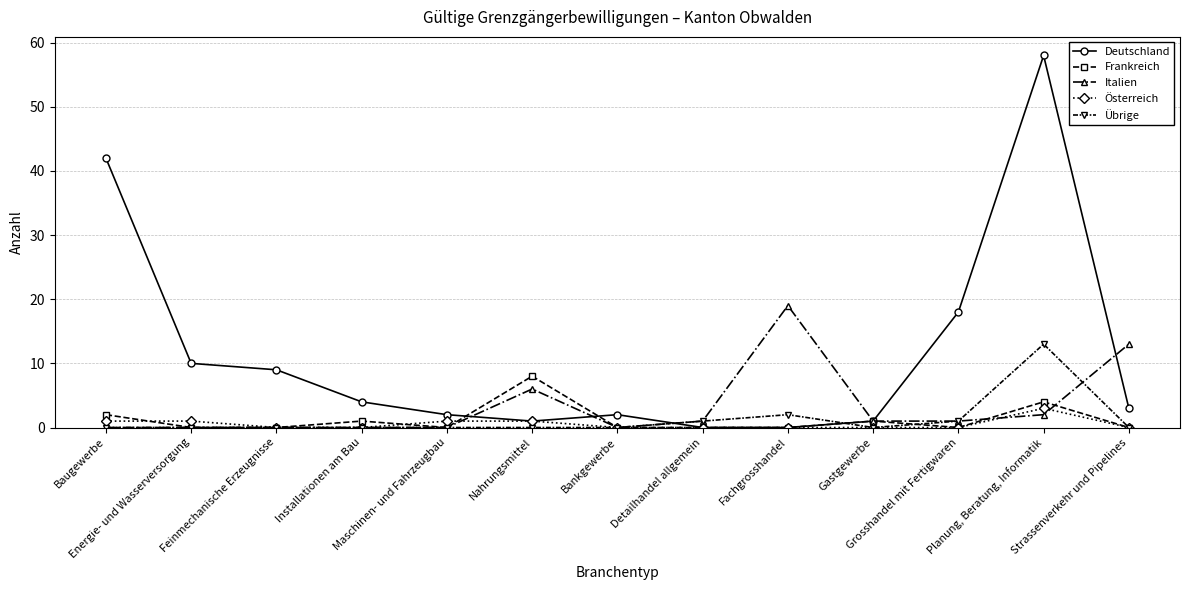

Which series has the largest total across all categories?

Deutschland